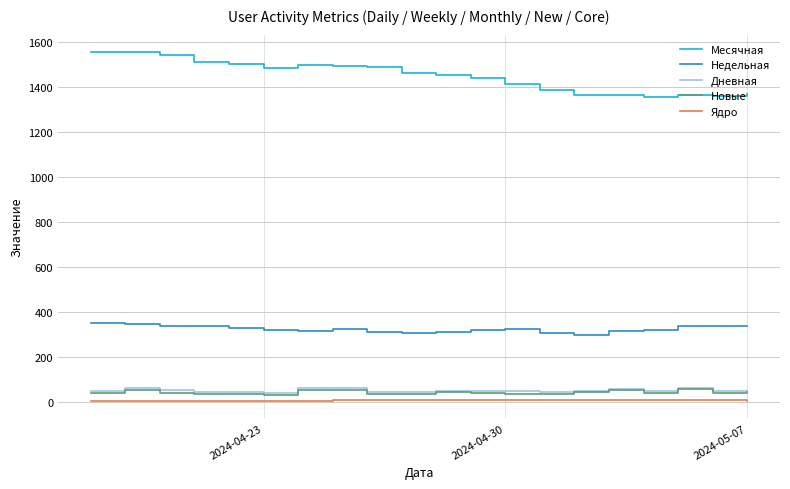

Which series has the largest total across all categories?

Месячная